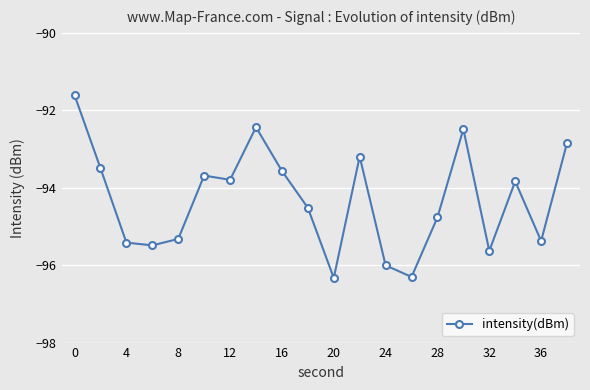

True or false: the data has more than 0 interior local peaks.

True